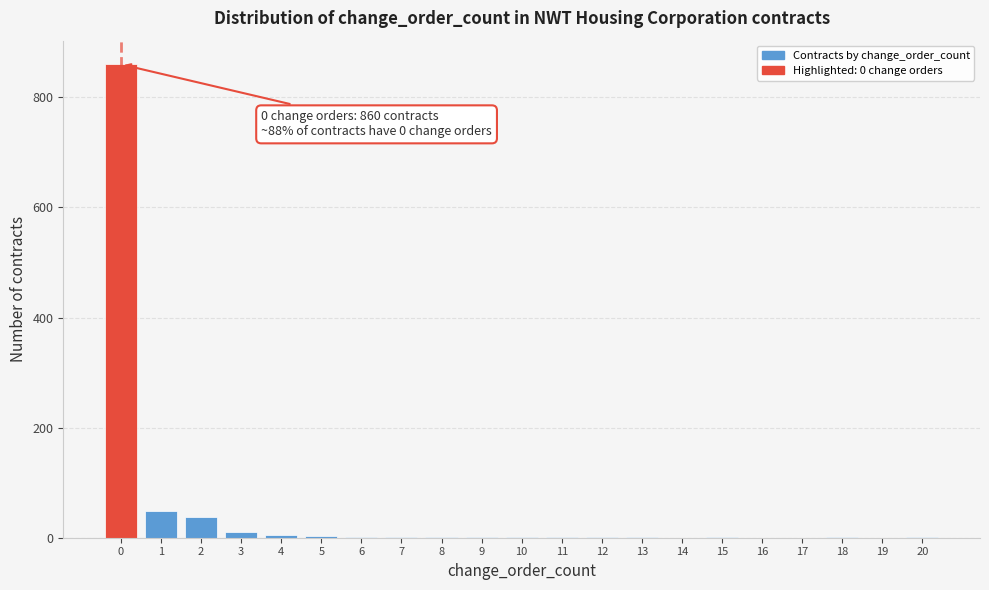

Which range on the x-axis has the tallest bar?

-0.5 to 0.5